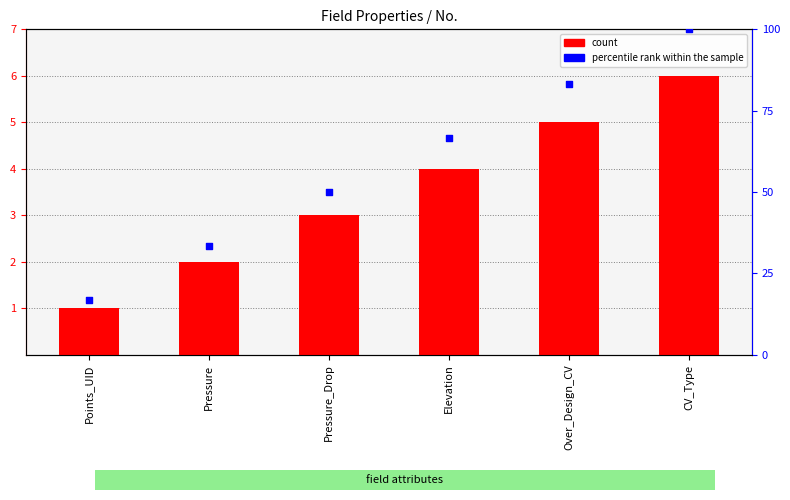

What are all the series names shown in the legend?

count, percentile rank within the sample